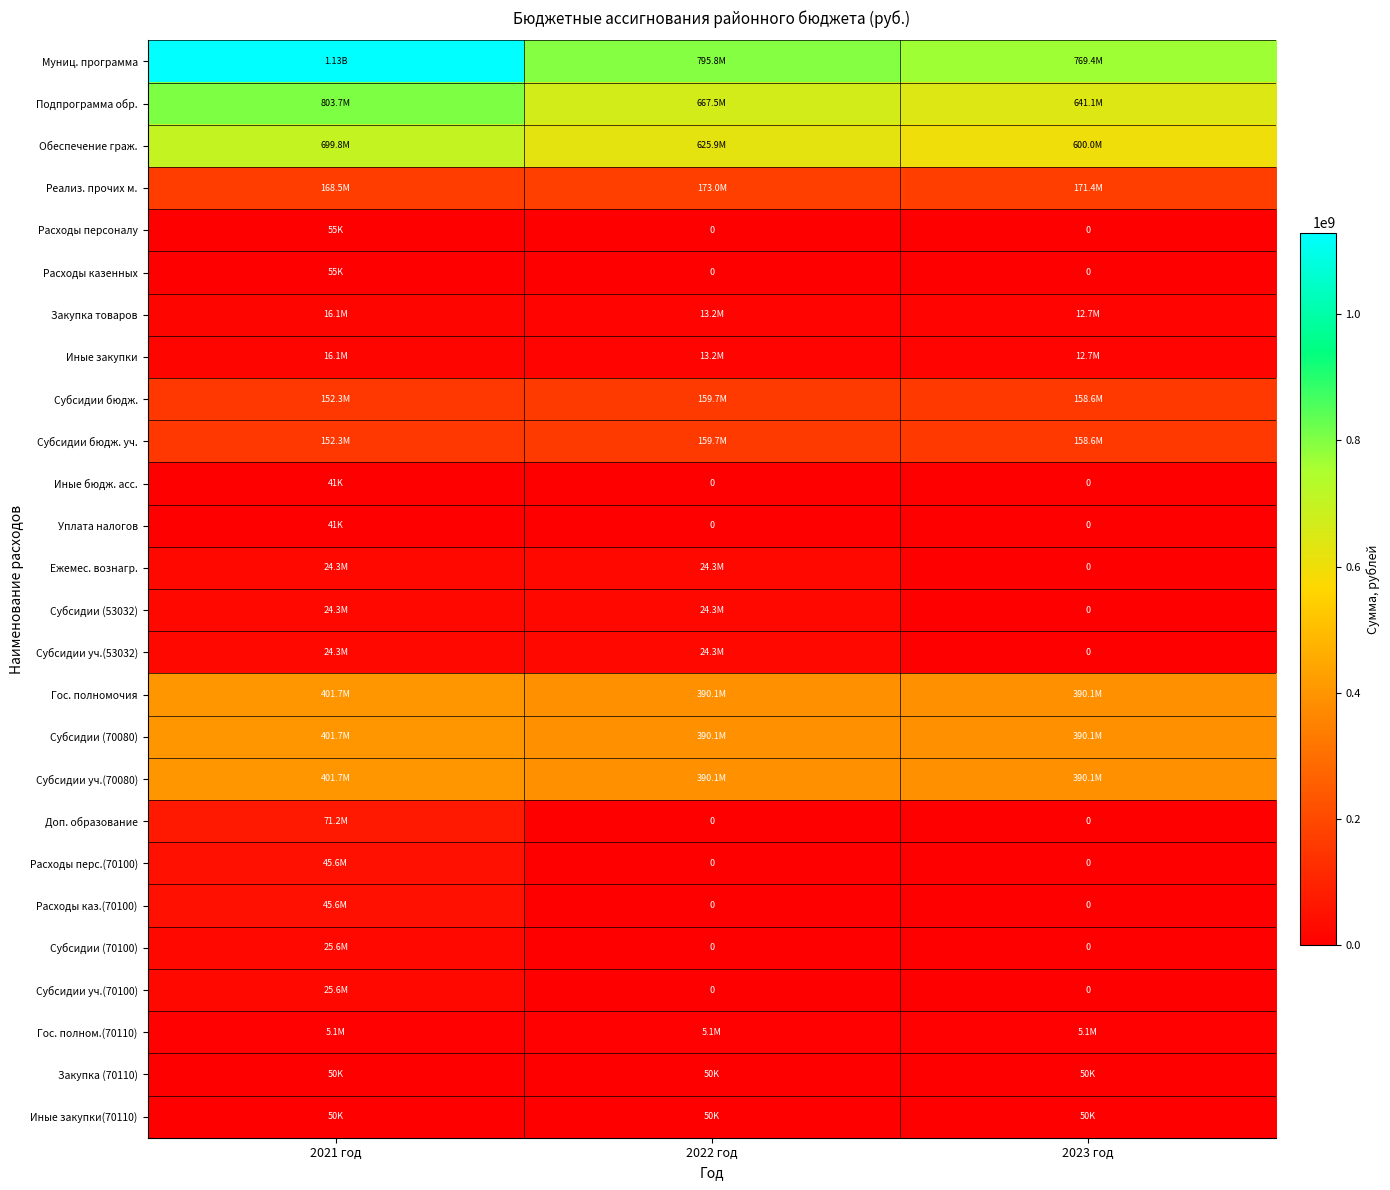

What is the maximum value for Ежемес. вознагр.?

24269601.0